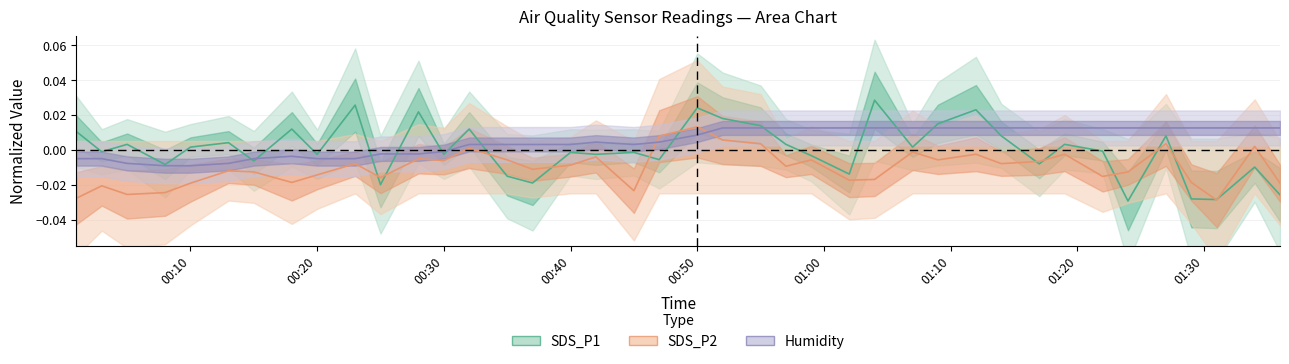

What are all the series names shown in the legend?

SDS_P1, SDS_P2, Humidity